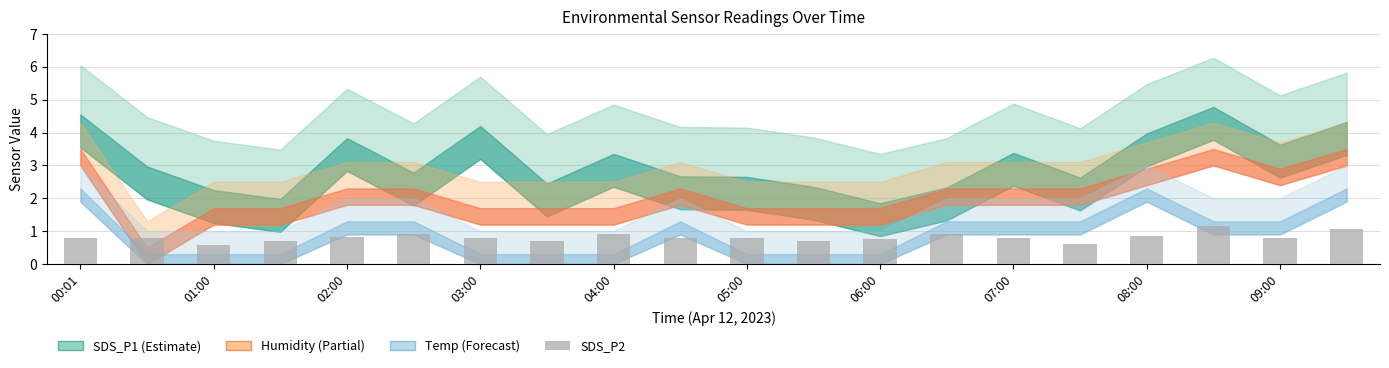

Count the values in the range 0 to 1.

18